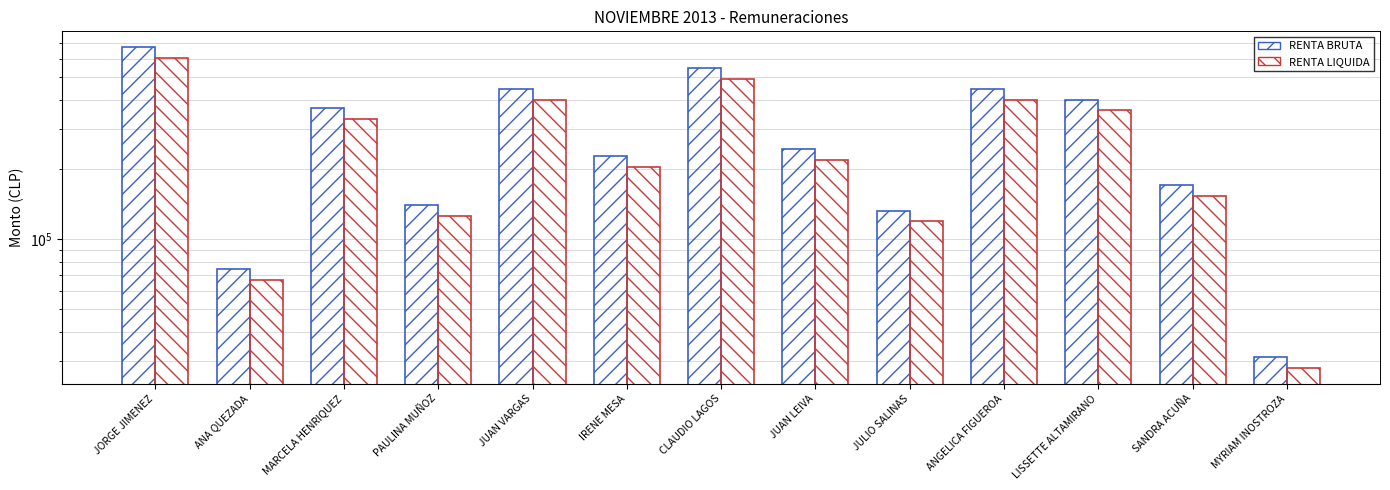

Which series has the widest spread of values?

RENTA BRUTA